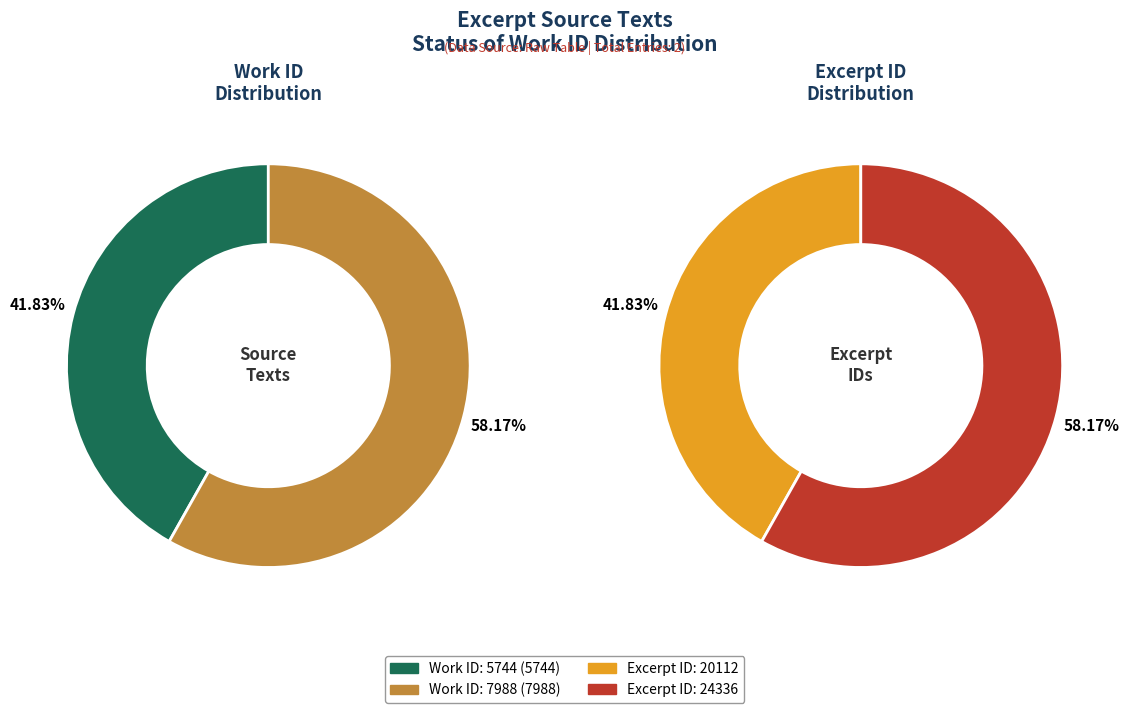

The work_id: 7988 slice represents 50% of the pie. True or false?

False